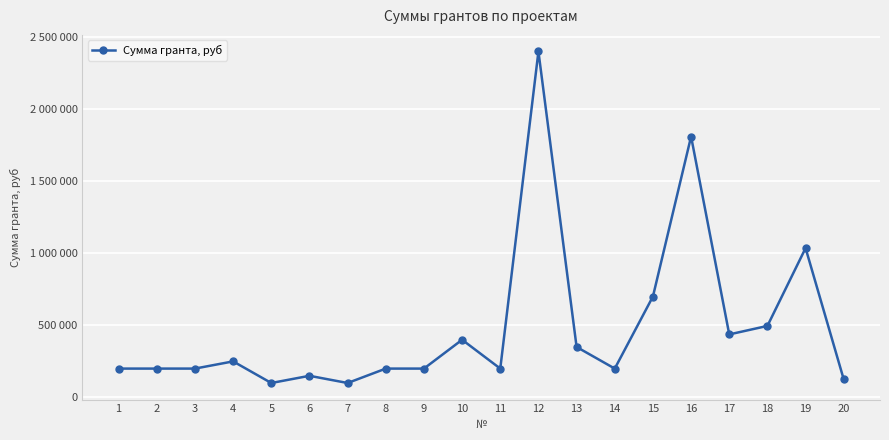

True or false: the data shows 200000 at 11.

True